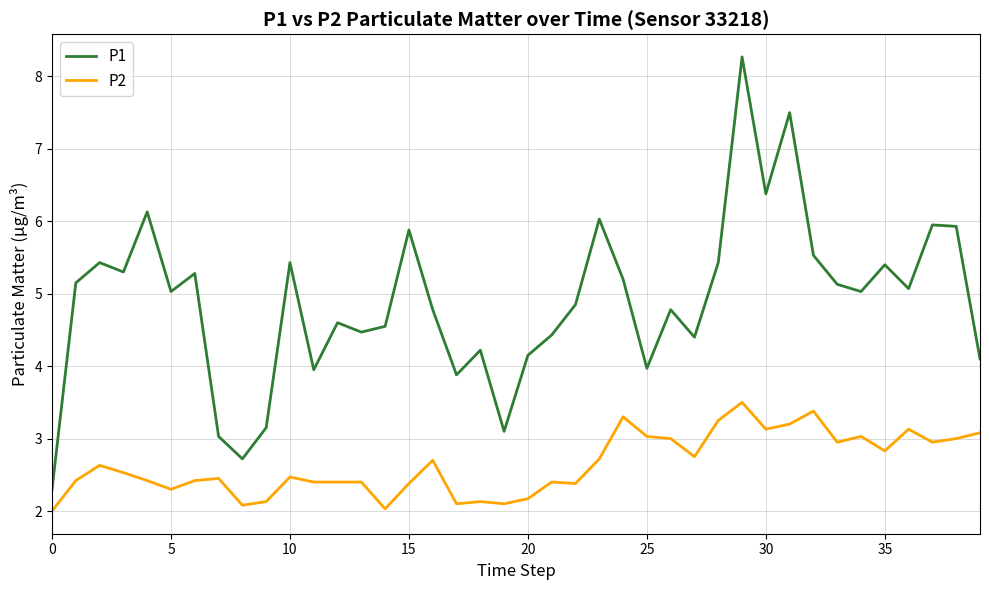

Which series has the largest range (max minus min)?

P1